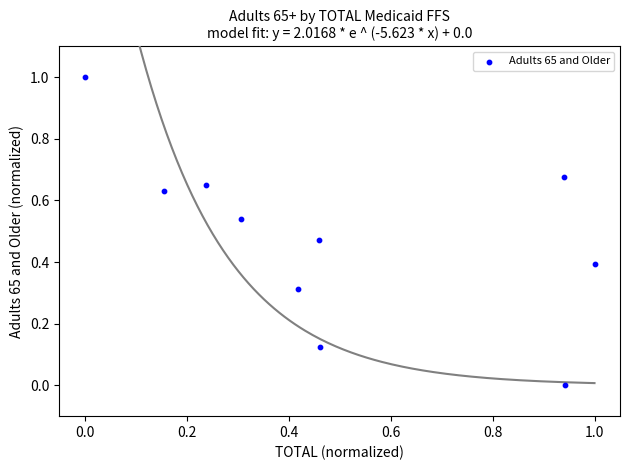

What is the range of Y values (max minus min)?

1.0